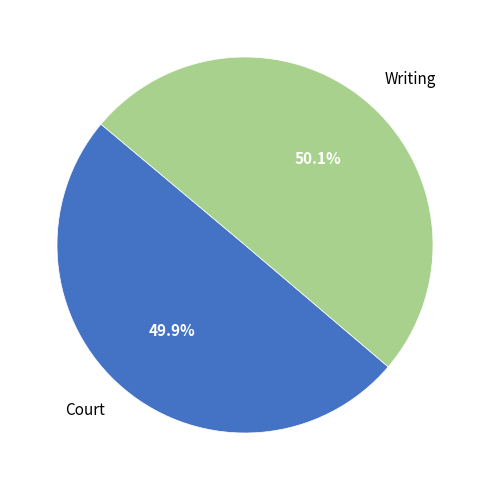

How many segments does this pie chart have?

2